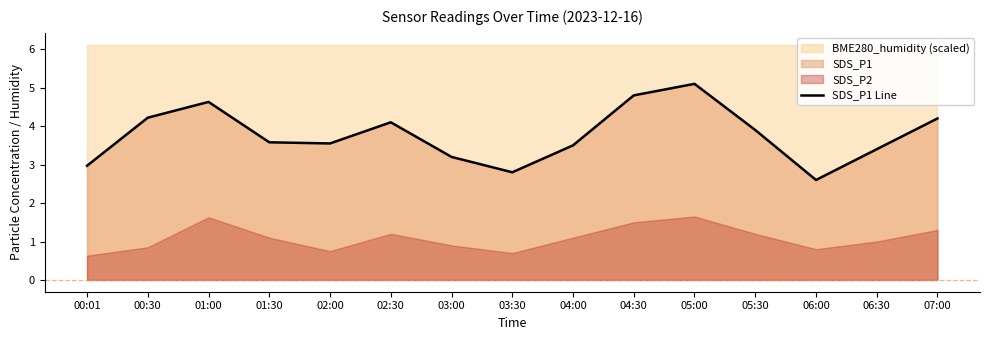

Approximately how many times larger is the value at 05:00 compared to 01:30?

1.4